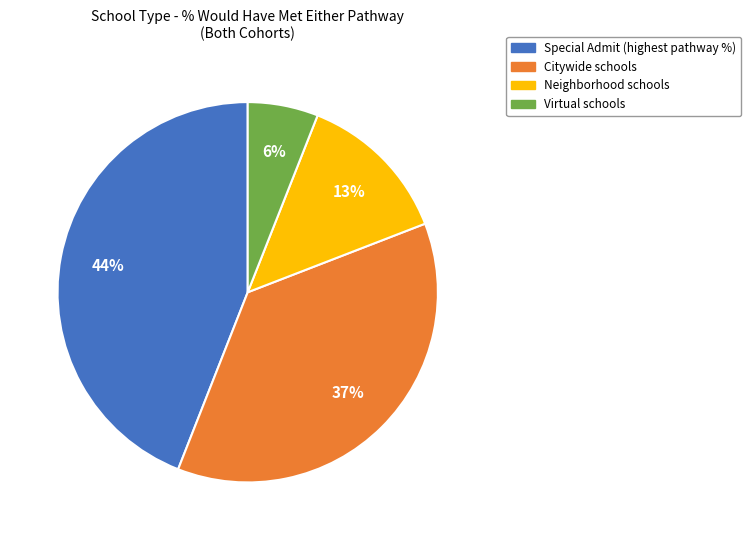

Is there a majority slice in this chart?

No